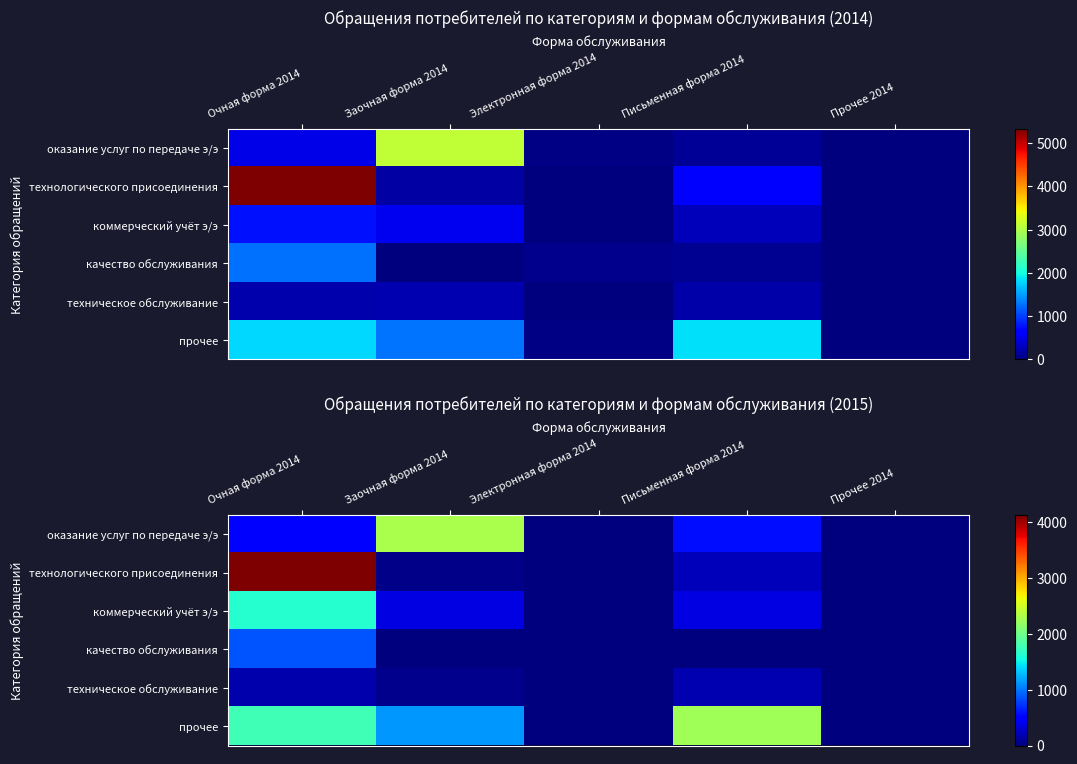

The коммерческий учёт э/э series shows 0 at Прочее 2014. True or false?

True